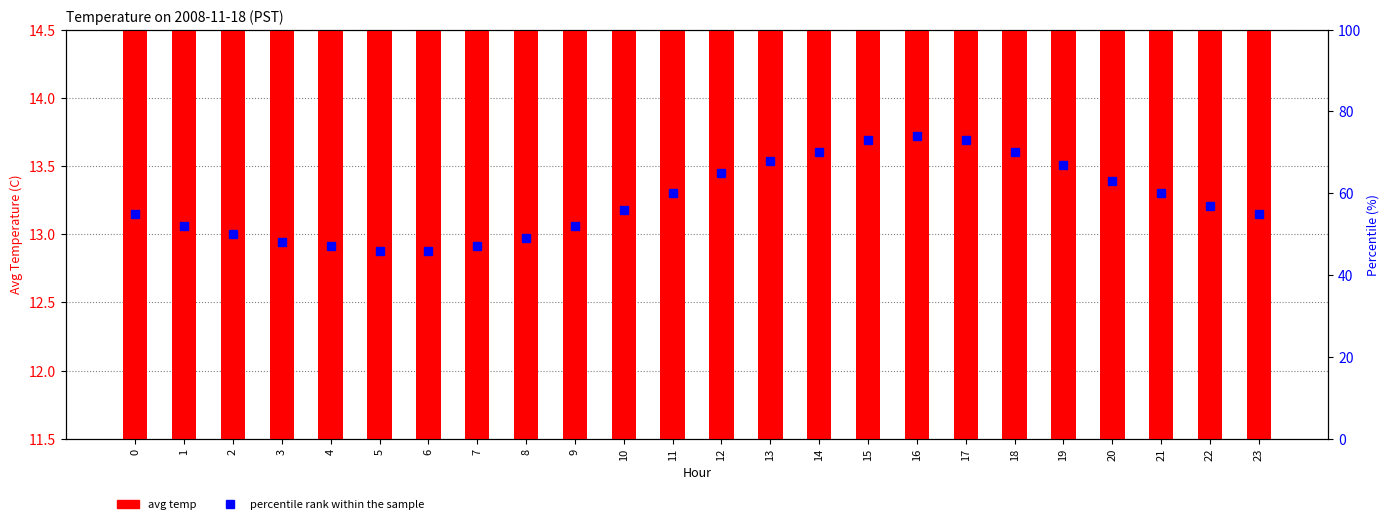

List the series in order of their overall mean, lowest first.

avg temp, percentile rank